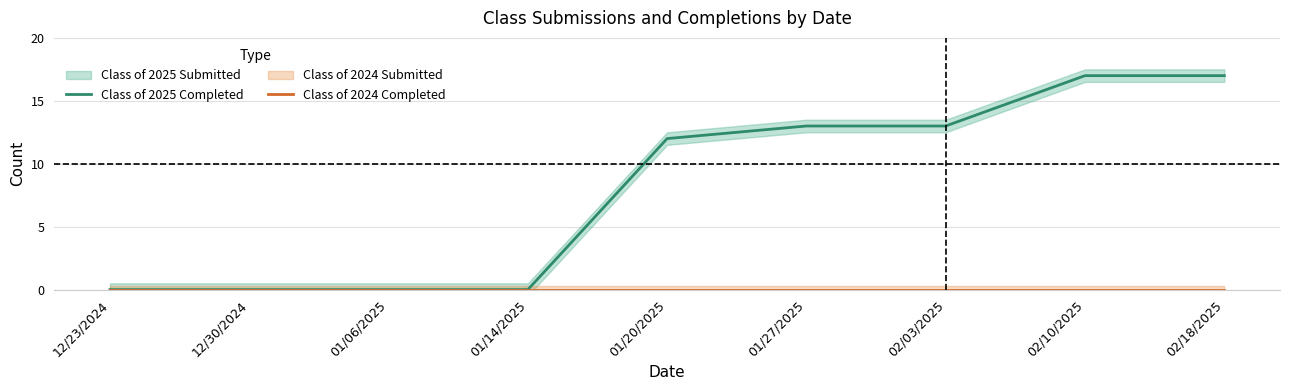

How many lines are shown in the chart?

2